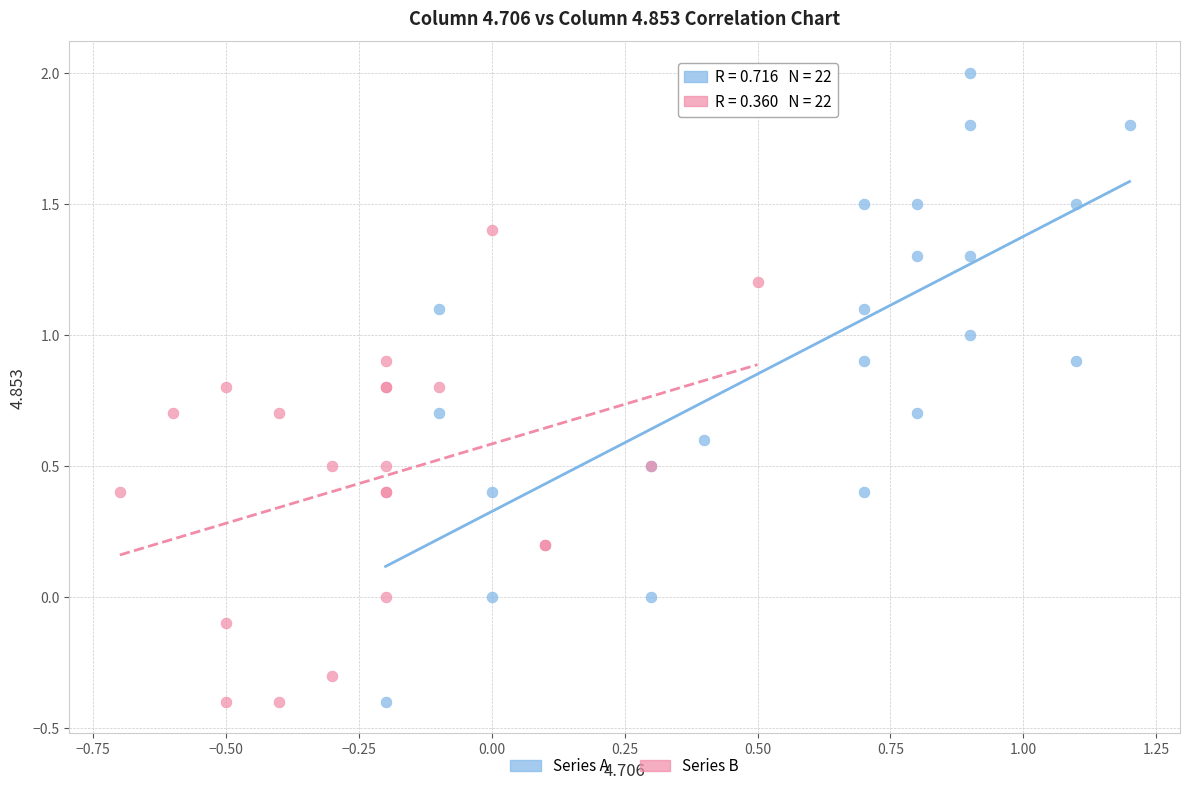

Which series has the widest spread of Y values?

Series A